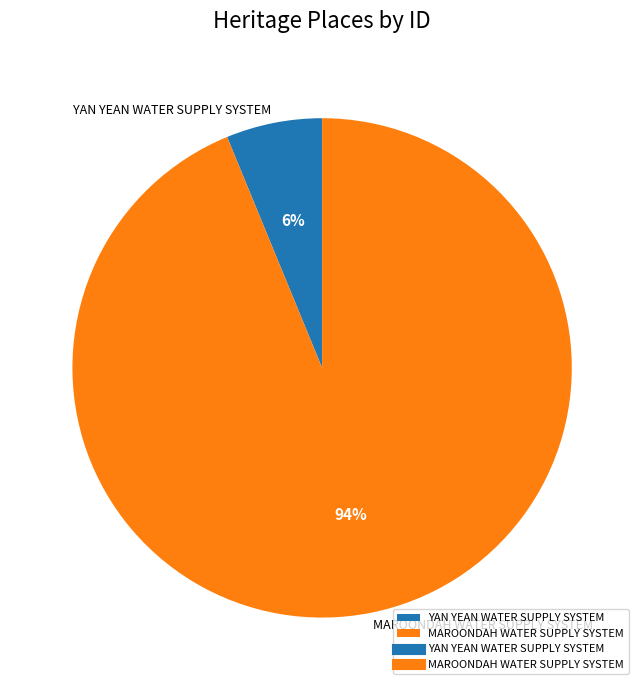

Do MAROONDAH WATER SUPPLY SYSTEM and YAN YEAN WATER SUPPLY SYSTEM together represent more than half of the pie?

Yes